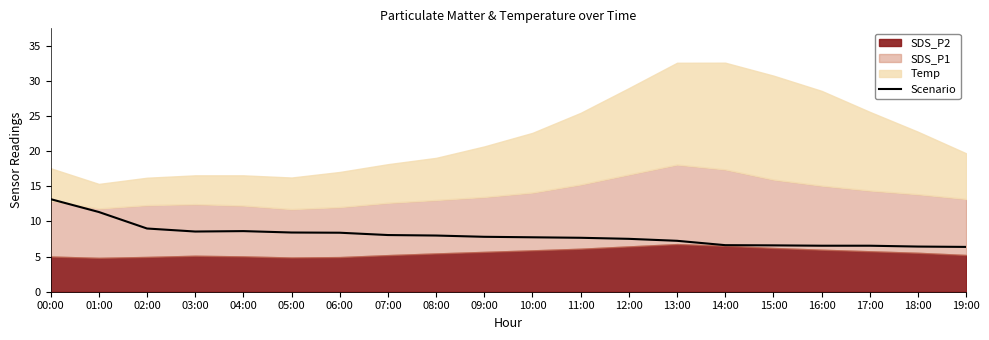

True or false: there are more than 2 points higher than both neighbors.

False